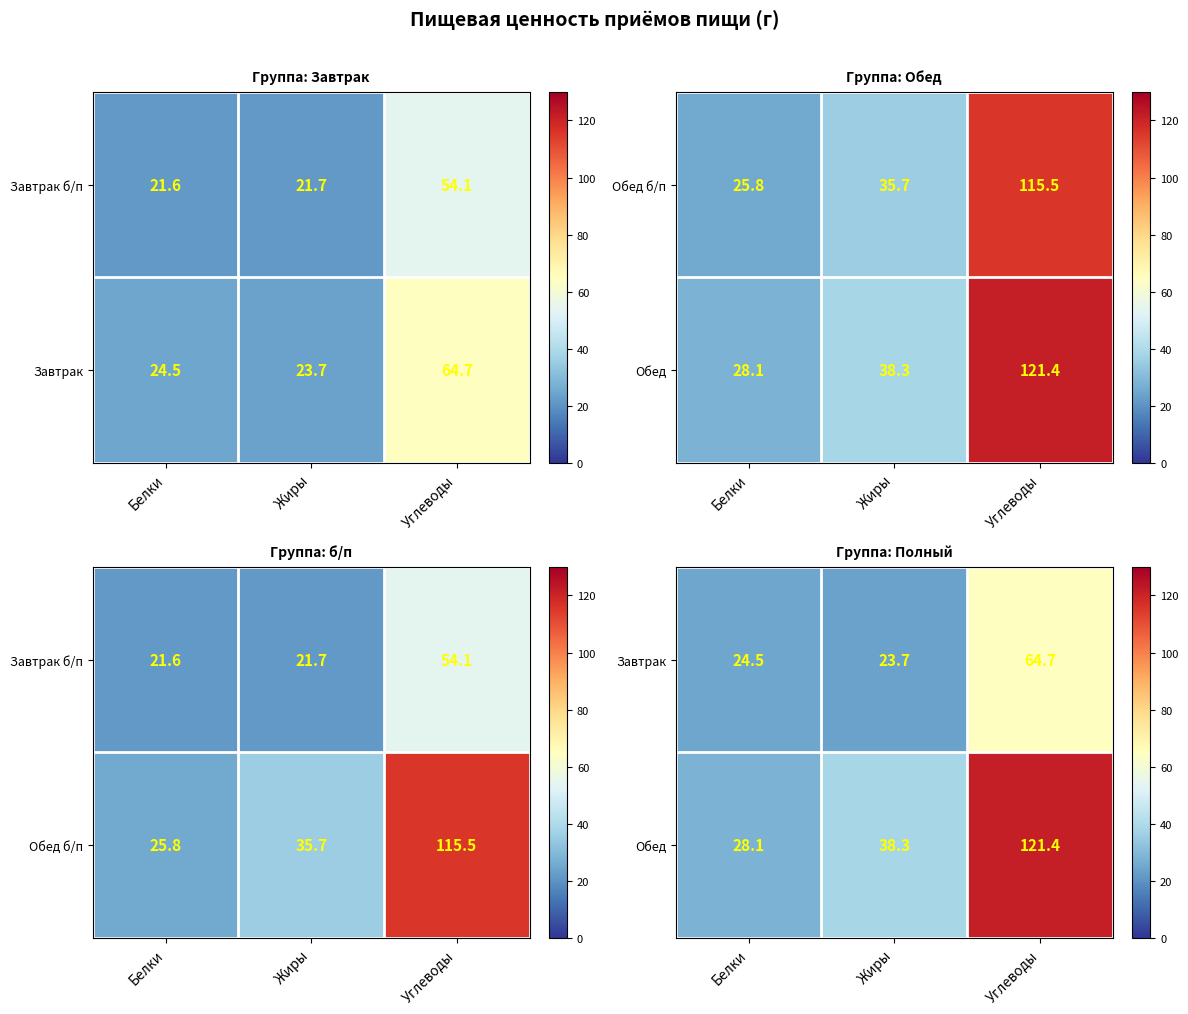

How many data points in Обед are above 38?

2